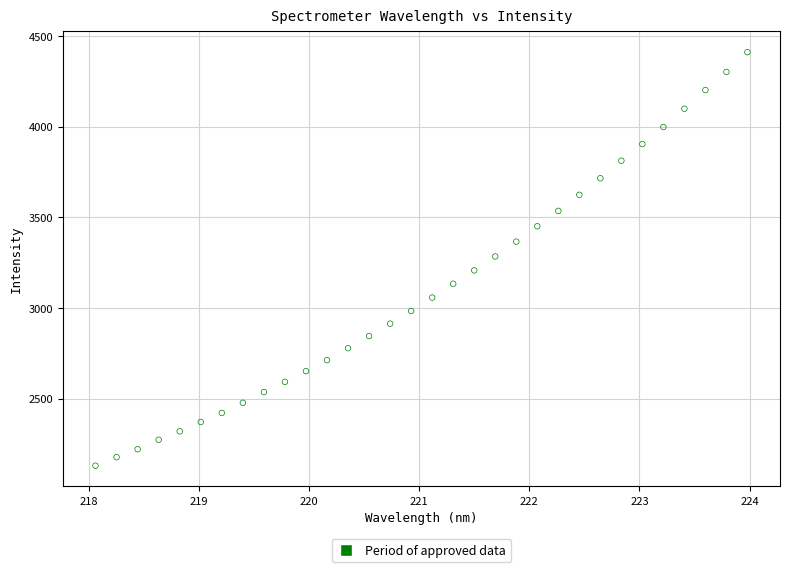

What is the range of X values (max minus min)?

5.9